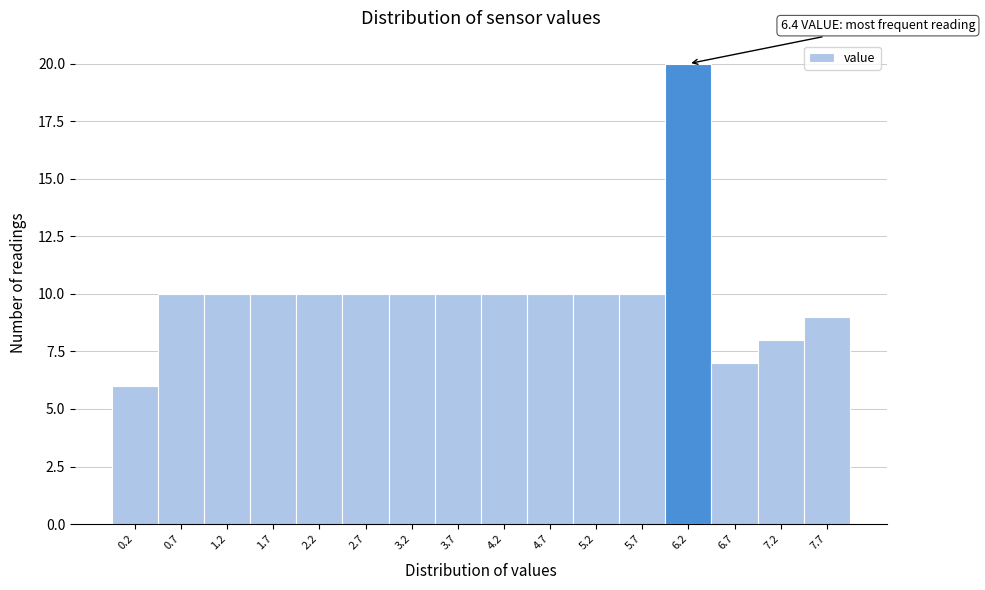

Which range on the x-axis has the tallest bar?

5.95 to 6.45